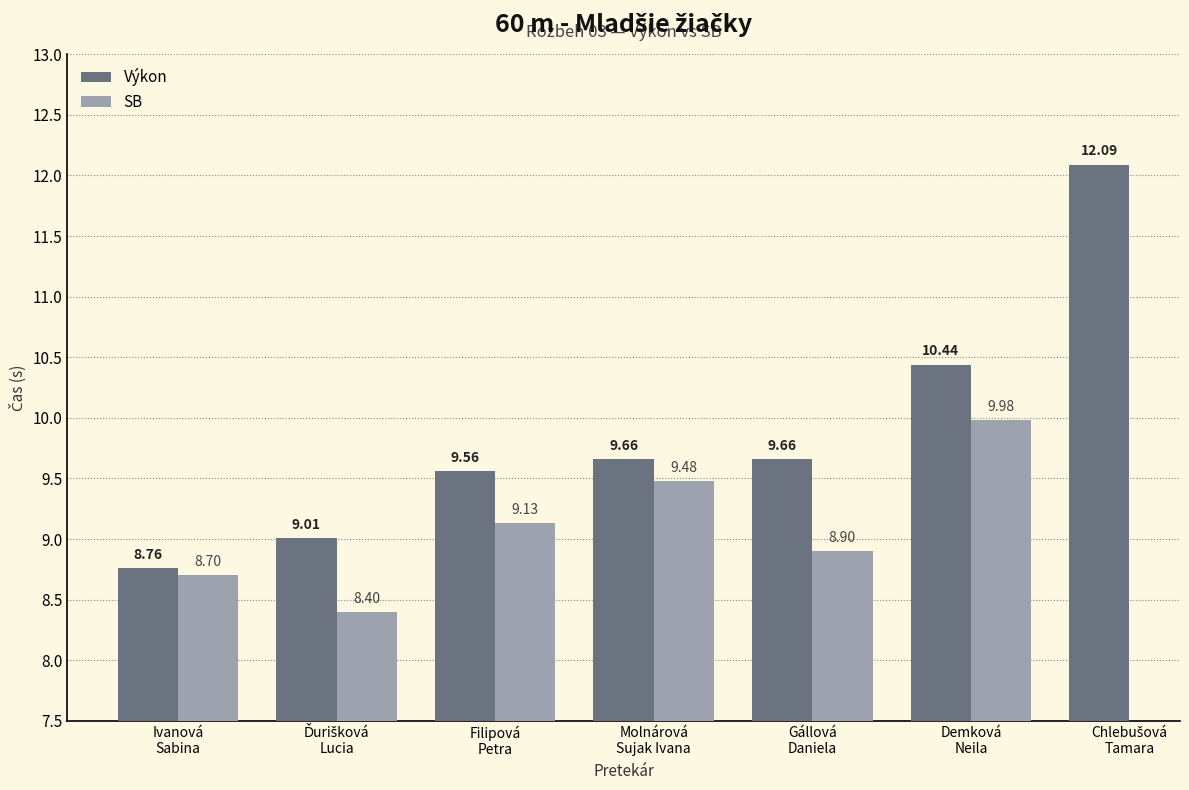

Which label corresponds to the largest value in the chart?

Chlebušová
Tamara